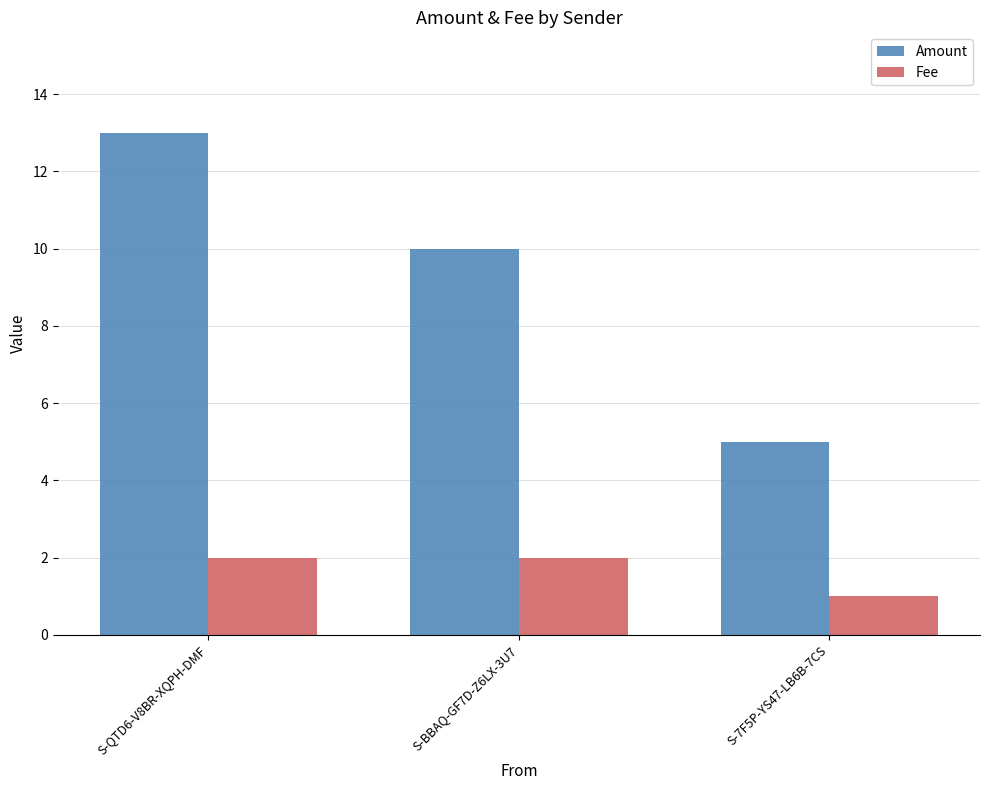

Does the chart contain stacked bars?

No